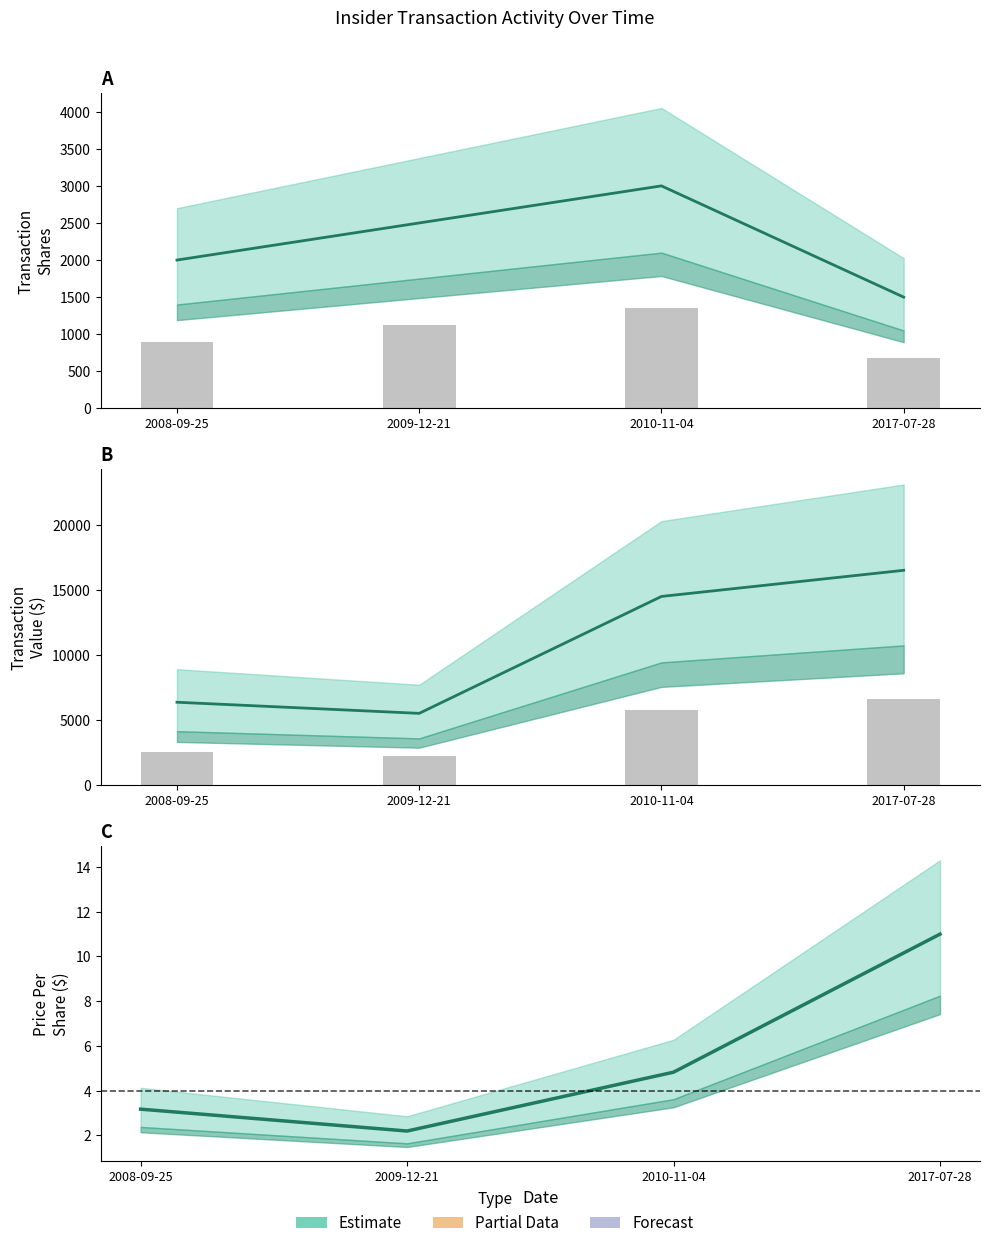

What is the total value across all series at 2009-12-21?

8002.2